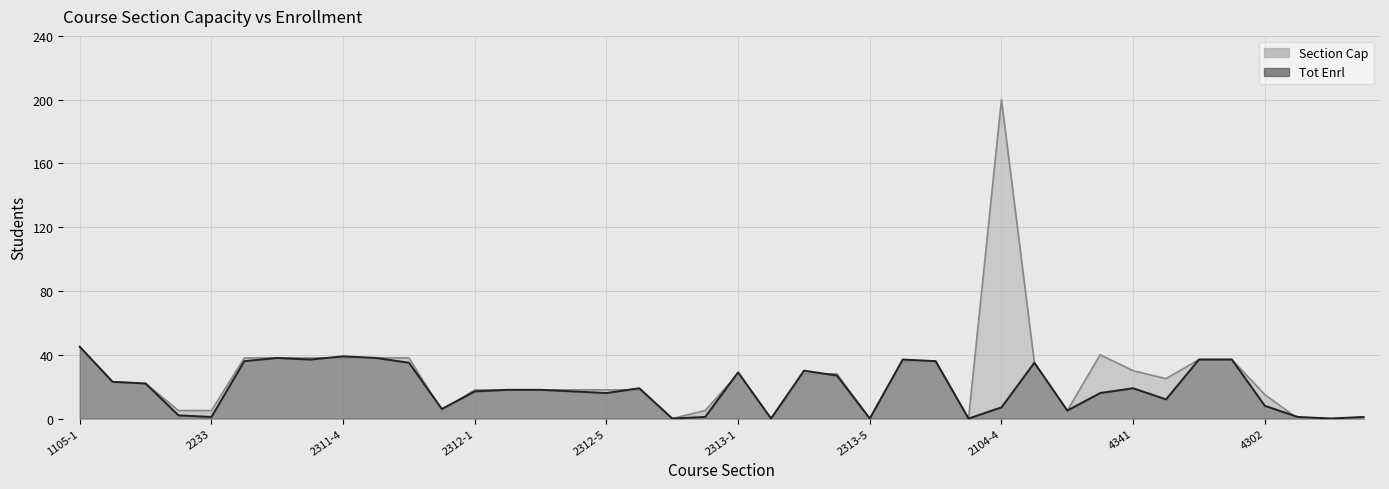

Where does the Section Cap series first go above 23?

1105-1